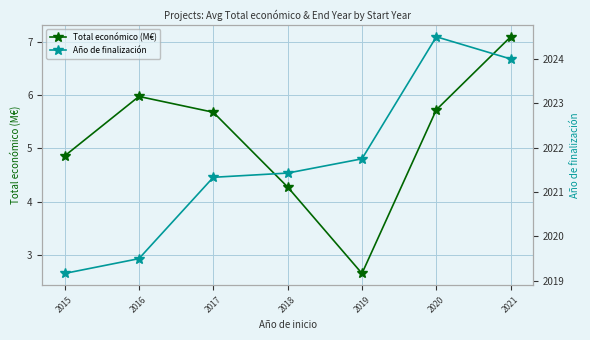

Reading left to right, list all the values displayed in this chart.

Total económico (M€): 4.9	6.0	5.7	4.3	2.6	5.7	7.1
Año de finalización: 2019.2	2019.5	2021.3	2021.4	2021.8	2024.5	2024.0